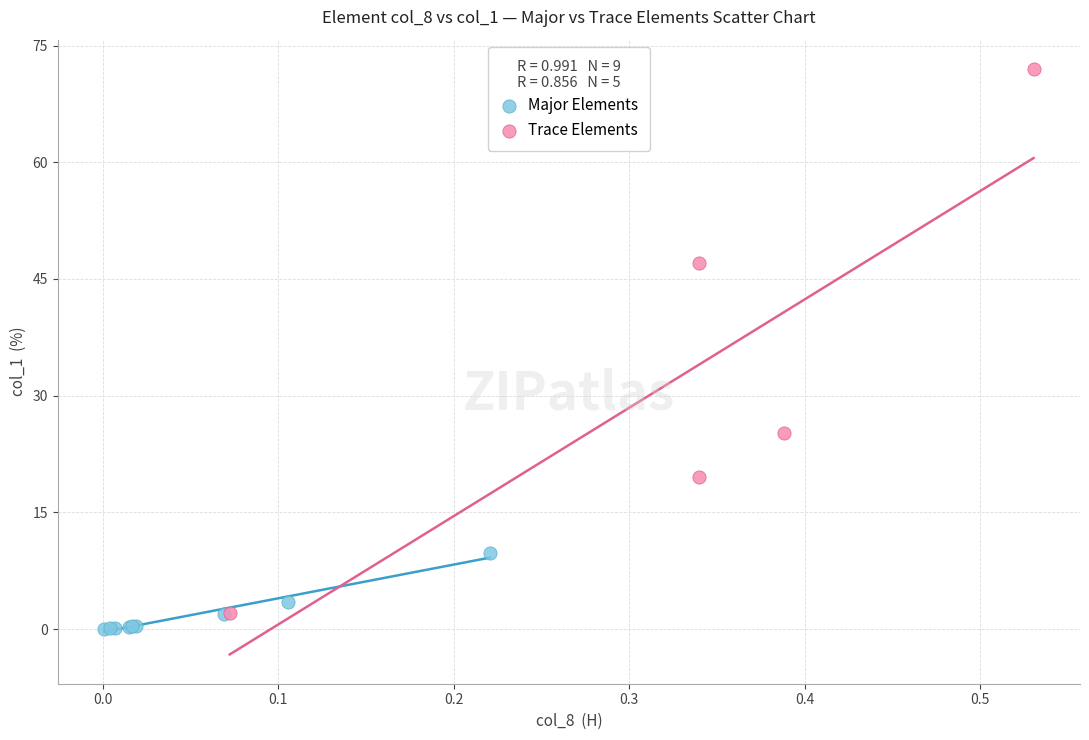

Which series contains the highest Y value?

Trace Elements